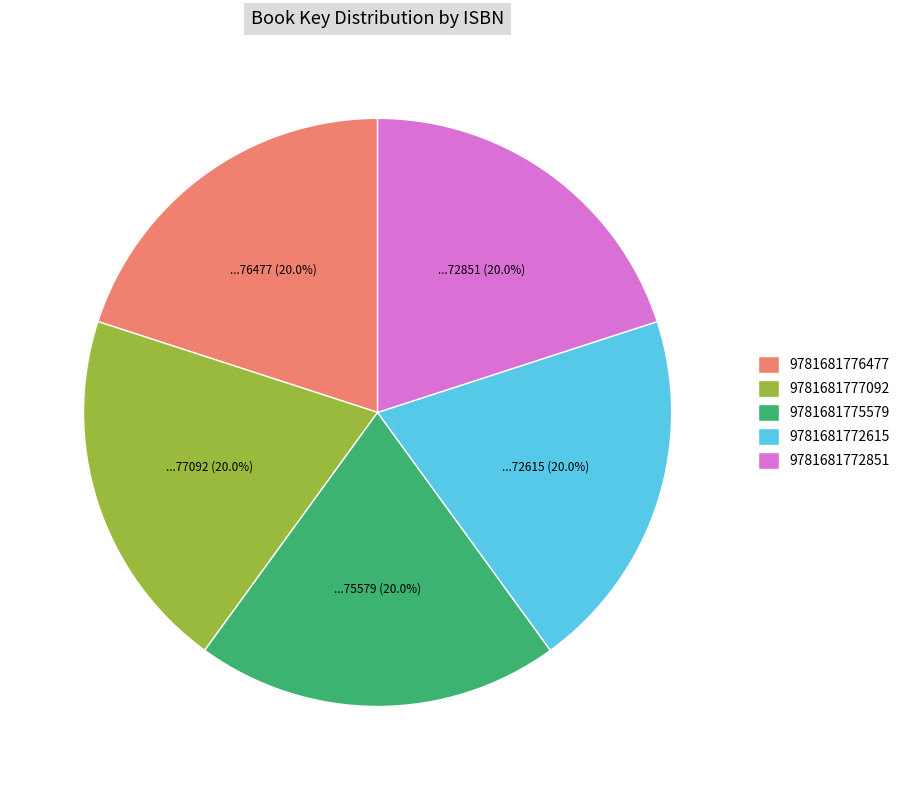

To the nearest percent, what is the average slice percentage?

20%